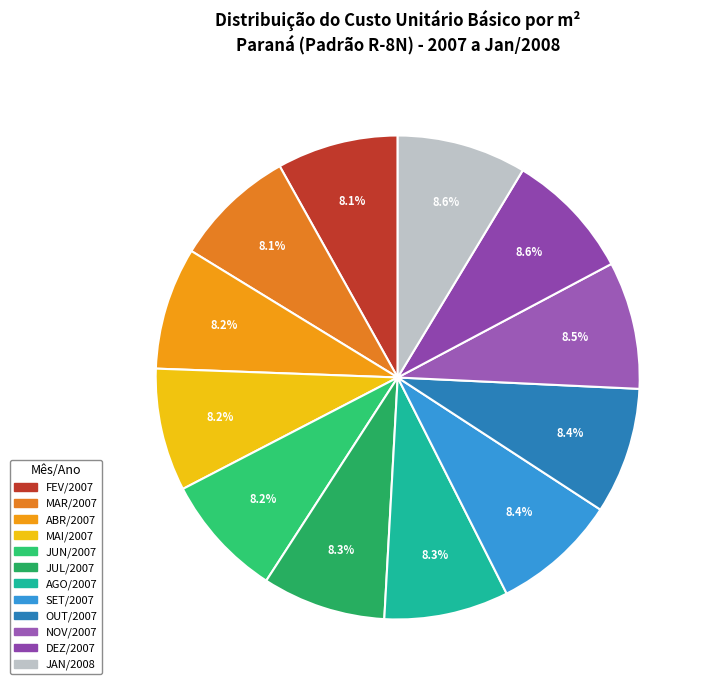

The OUT/2007 slice represents 8% of the pie. True or false?

True